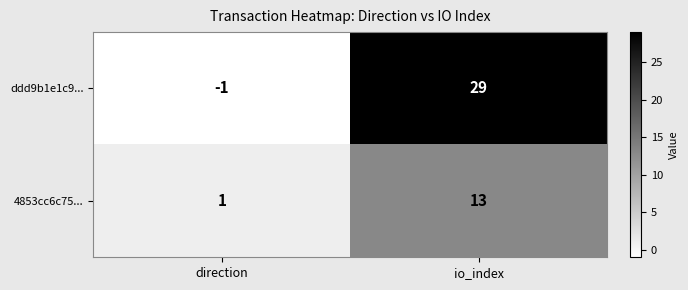

Reading left to right, extract all data points from this chart.

ddd9b1e1c9...: -1	29
4853cc6c75...: 1	13